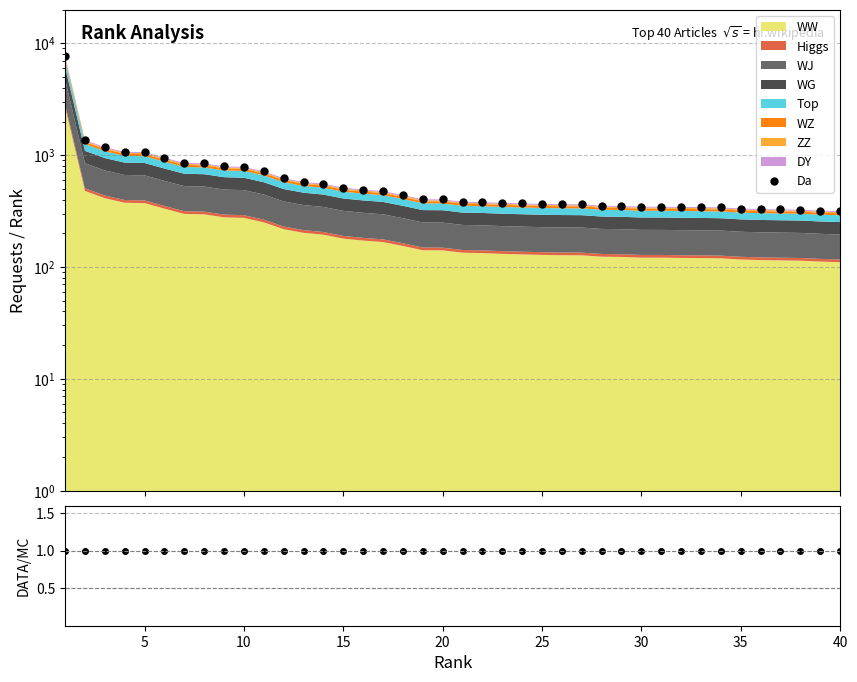

The Da series shows 217.8 at 15. True or false?

False